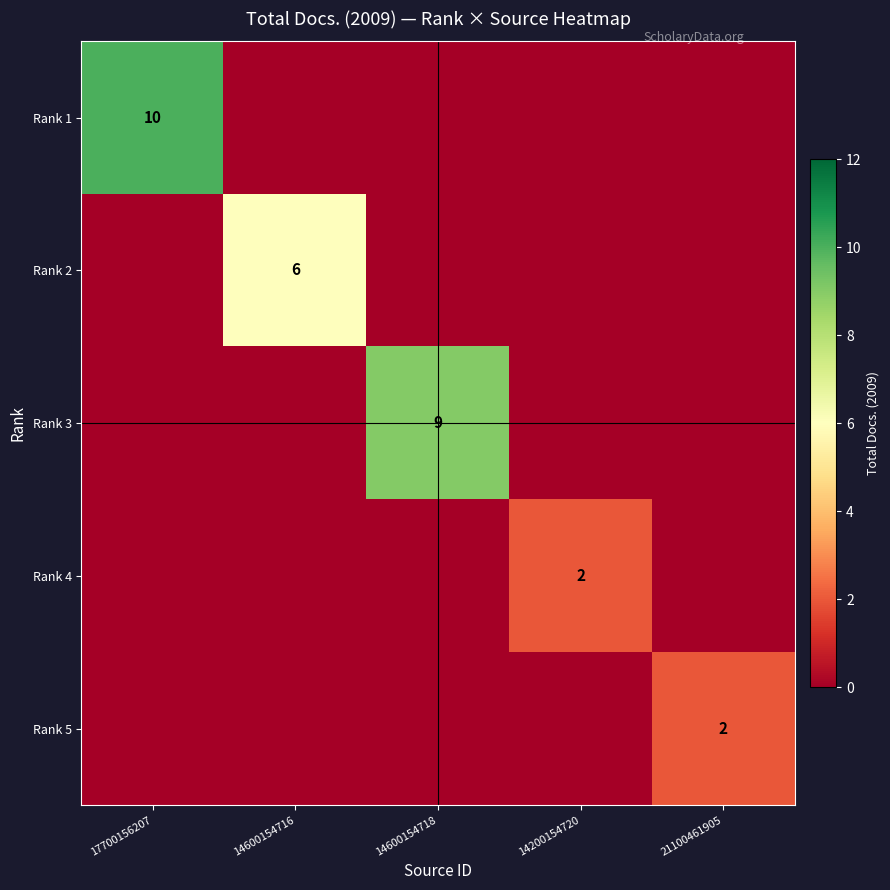

True or false: Rank 3 has a value of 6 at 14600154718.

False